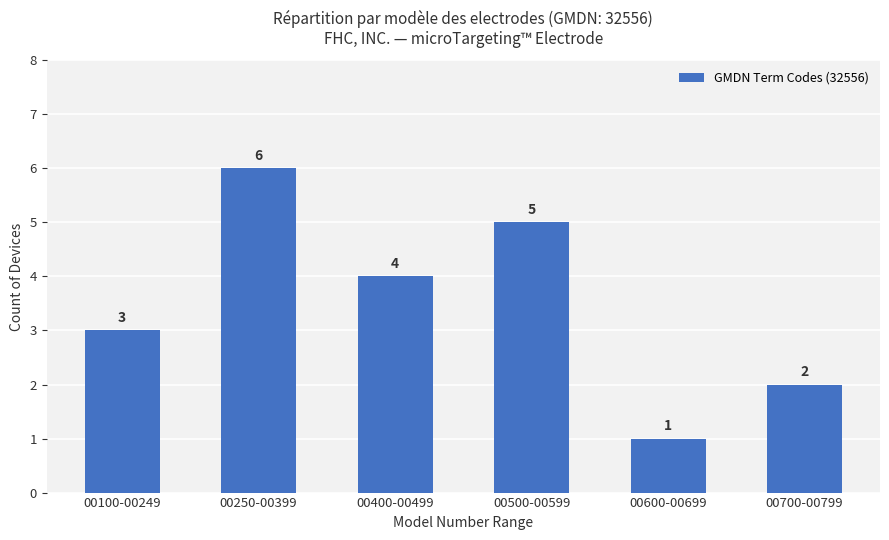

Which category has the lowest value across all series?

00600-00699